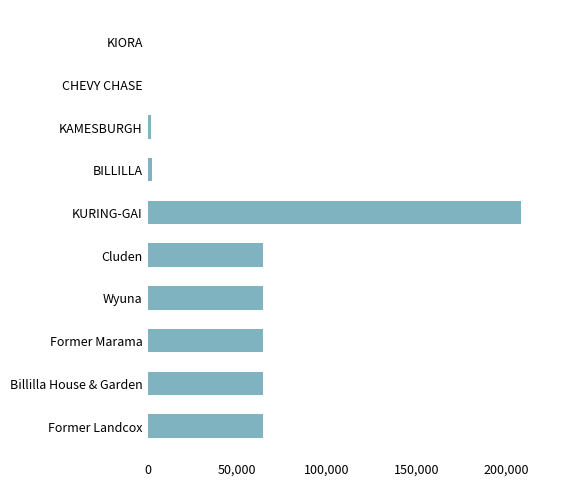

What is the sum of all values?

535250